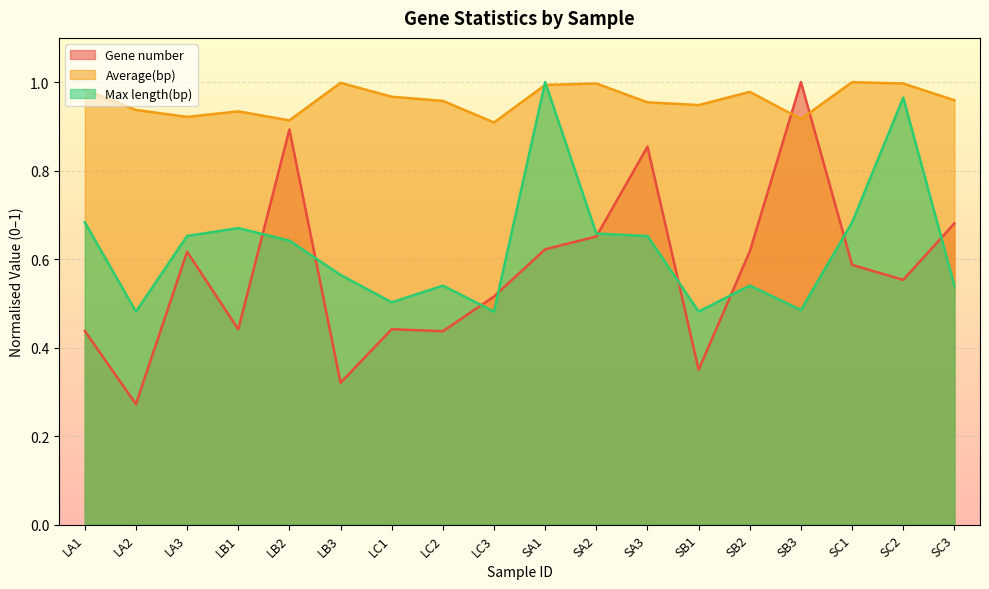

At which category does the chart reach its minimum across all series?

LA2